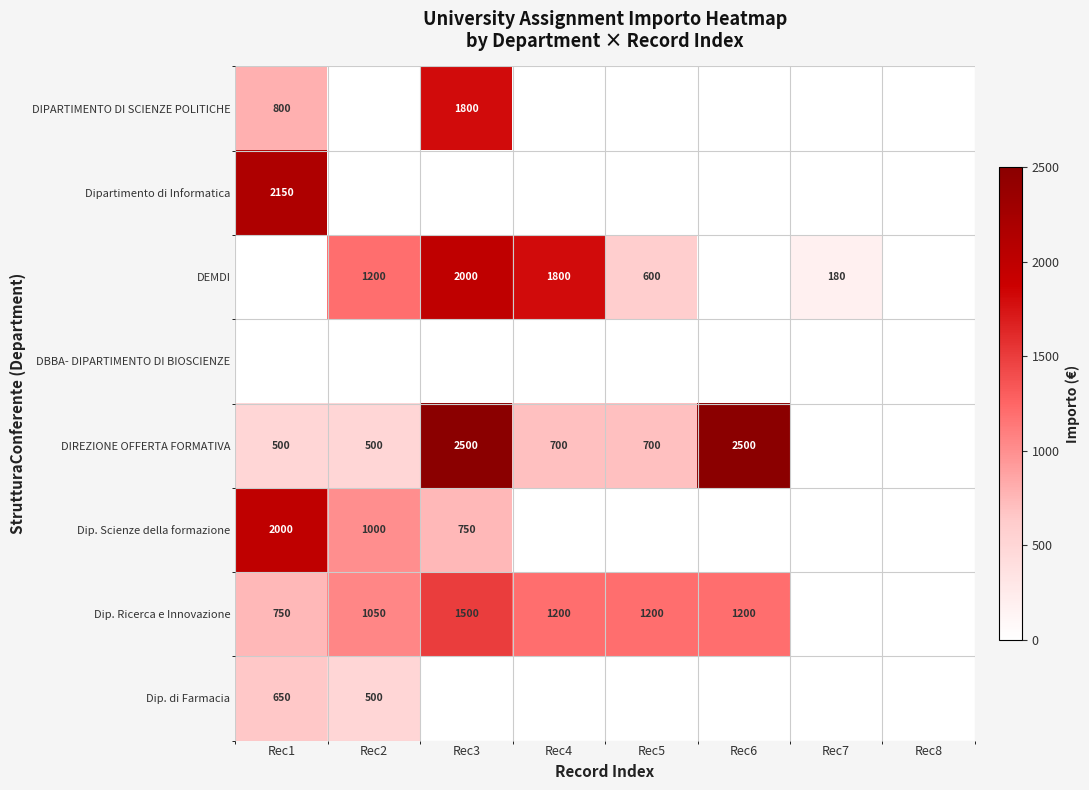

At how many categories does at least one series exceed 107?

7